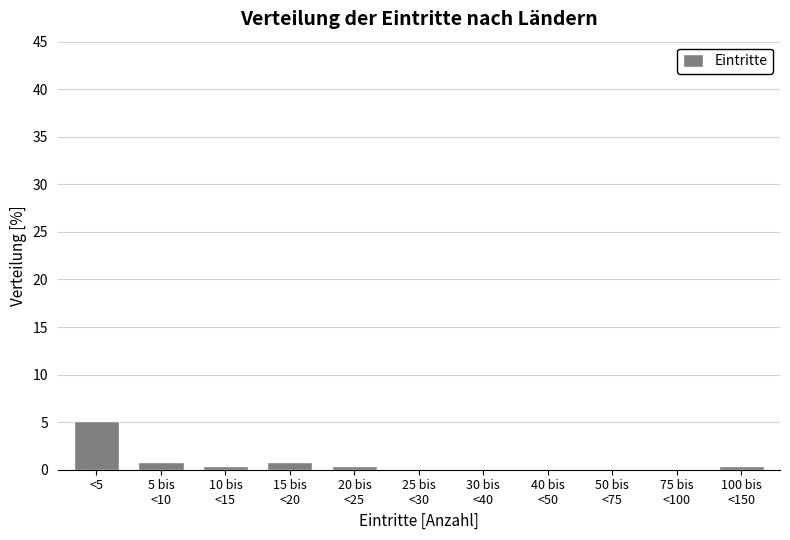

What is the maximum value shown in the chart?

5.1